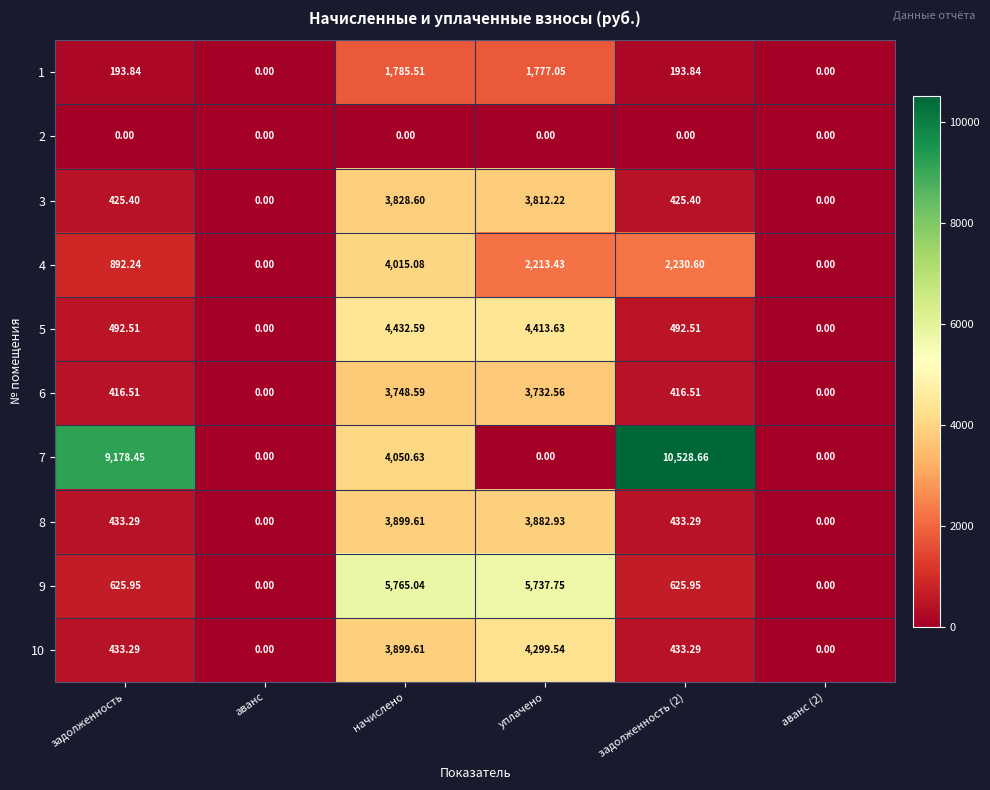

At which category is the sum across all series the highest?

начислено